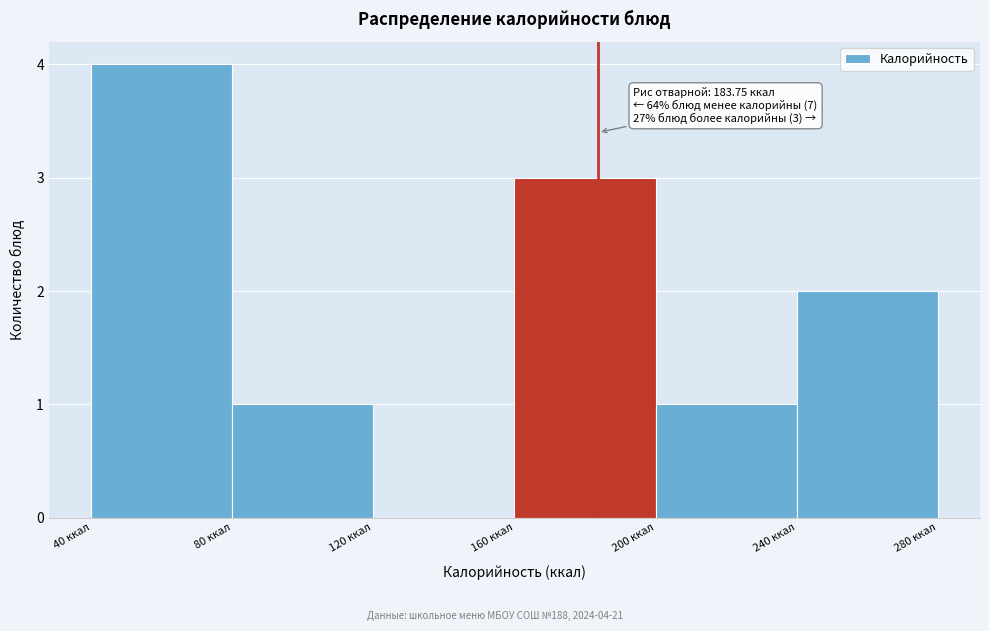

Over which range of the x-axis is the bar tallest?

40 to 80